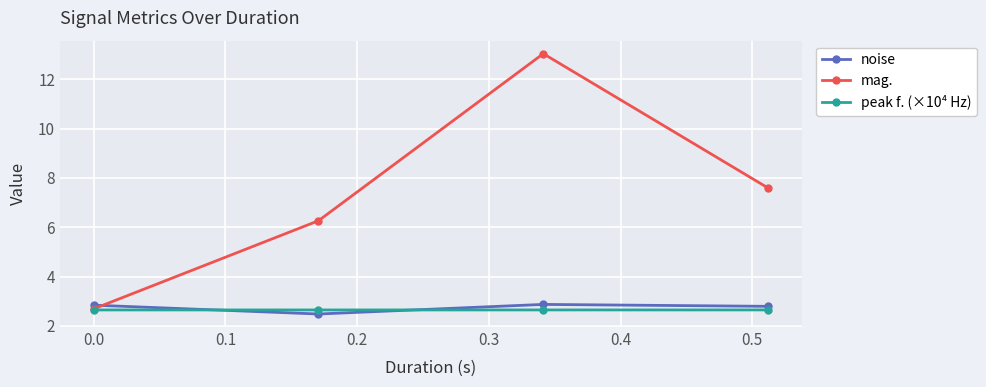

What is the value of the peak f. (×10⁴ Hz) point at the 2nd from the left?

2.6